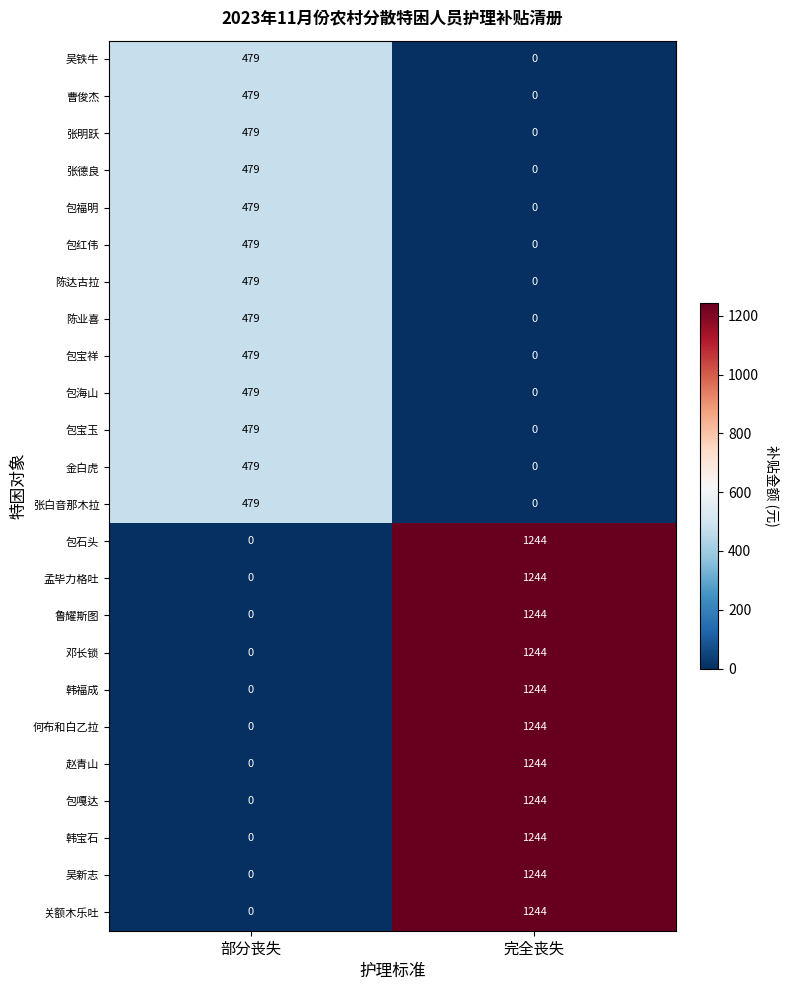

What is the sum of all 关额木乐吐 values?

1244